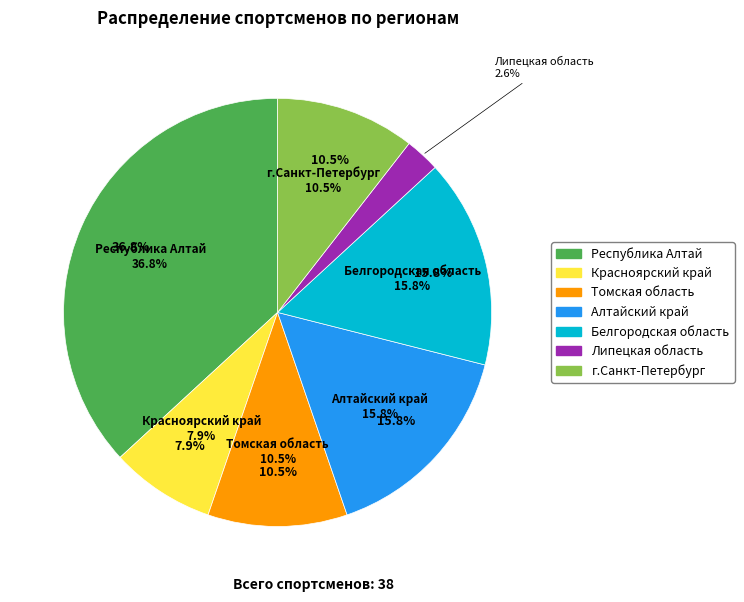

Which slice is the largest?

Республика Алтай